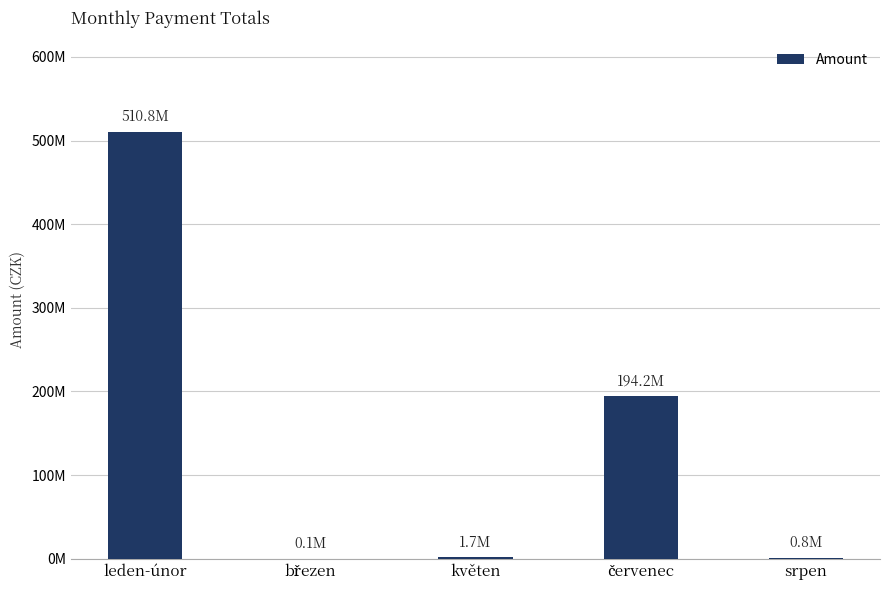

What is the difference between the maximum and minimum values?

510693334.6